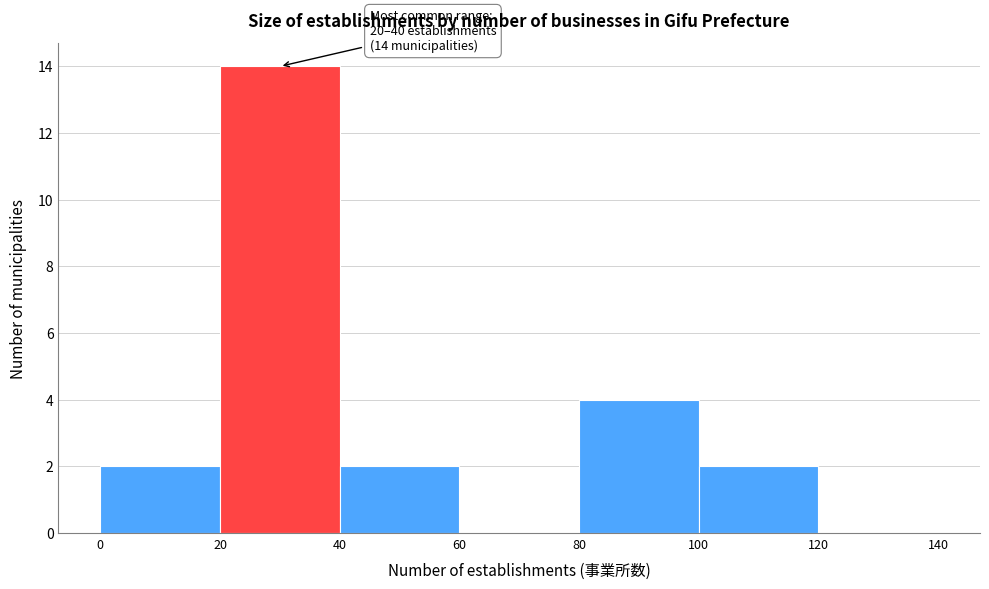

Which range on the x-axis has the tallest bar?

20 to 40